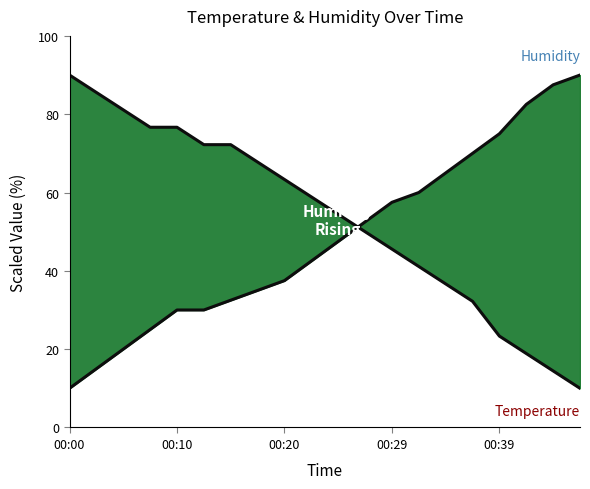

What is the sum of the humidity values at 00:10 and 6?

47.5